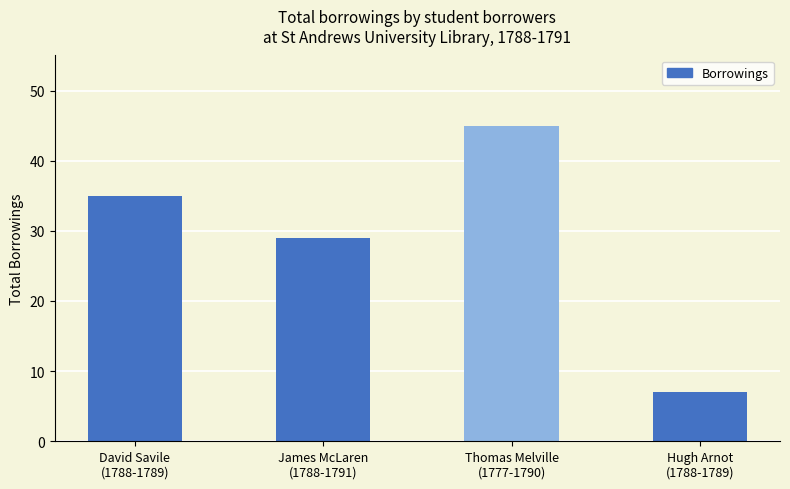

What is the maximum value shown in the chart?

45